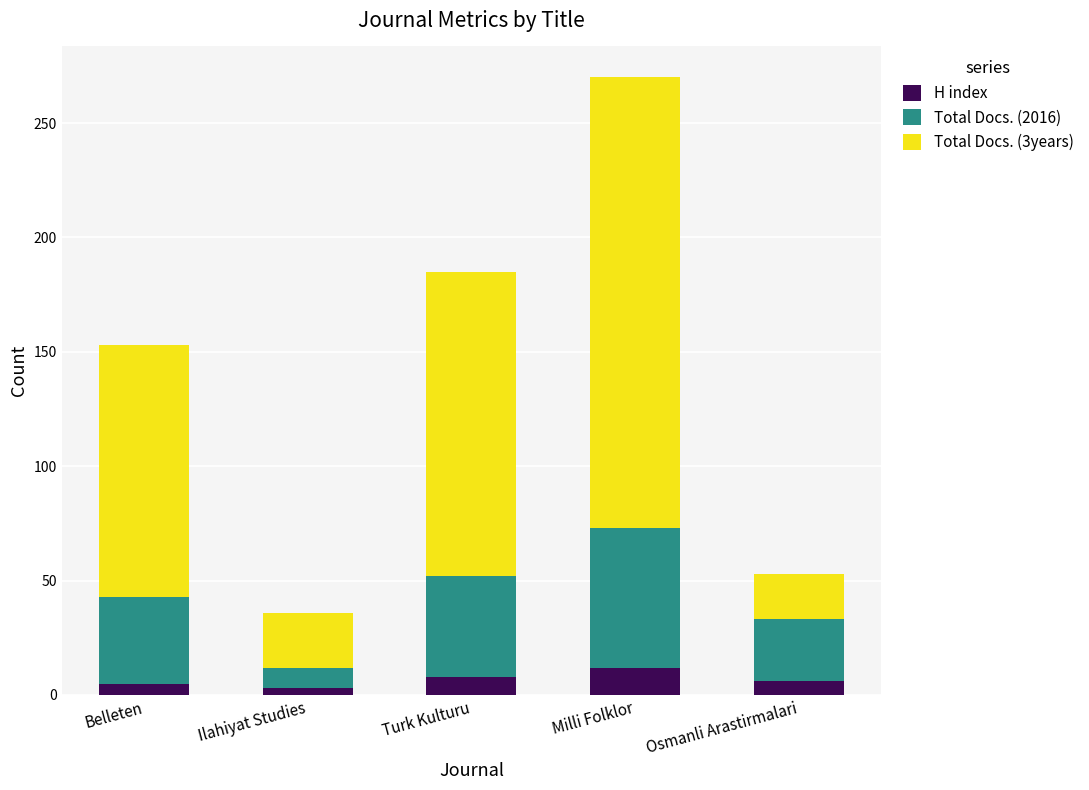

What value does the H index series have at Belleten?

5